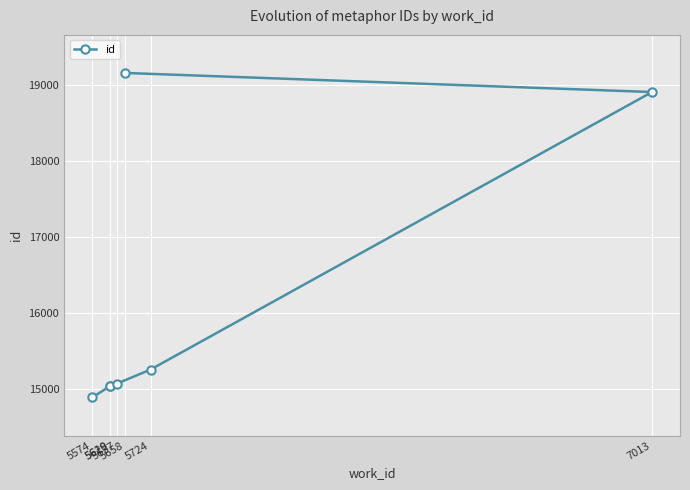

Is this an area chart (filled region under the line)?

No